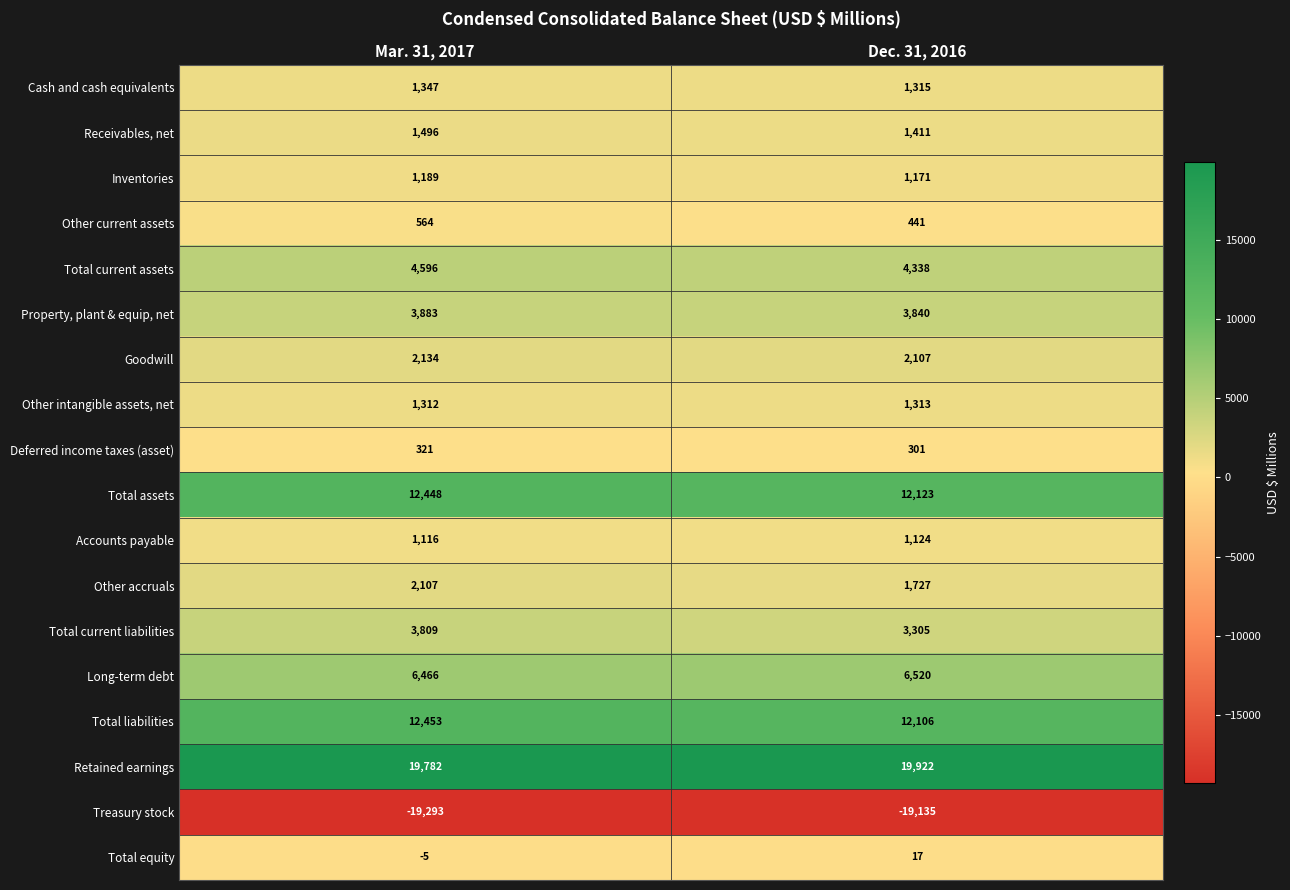

True or false: Total current assets has a value of 4338 at Dec. 31, 2016.

True